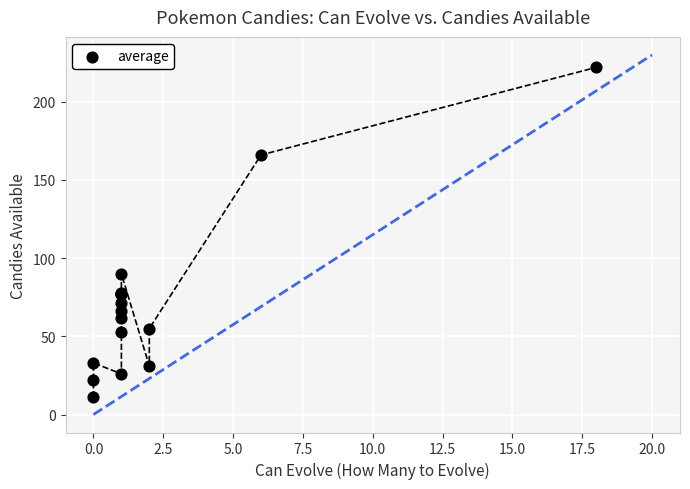

What Y value in the scatter plot is closest to 116?

90